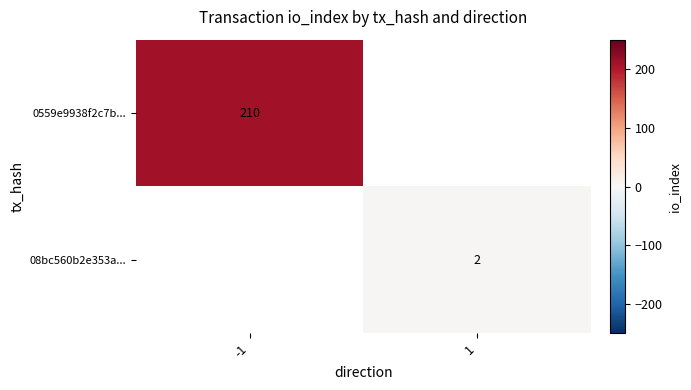

Is it true that 08bc560b2e353a... equals 0 at 1?

False